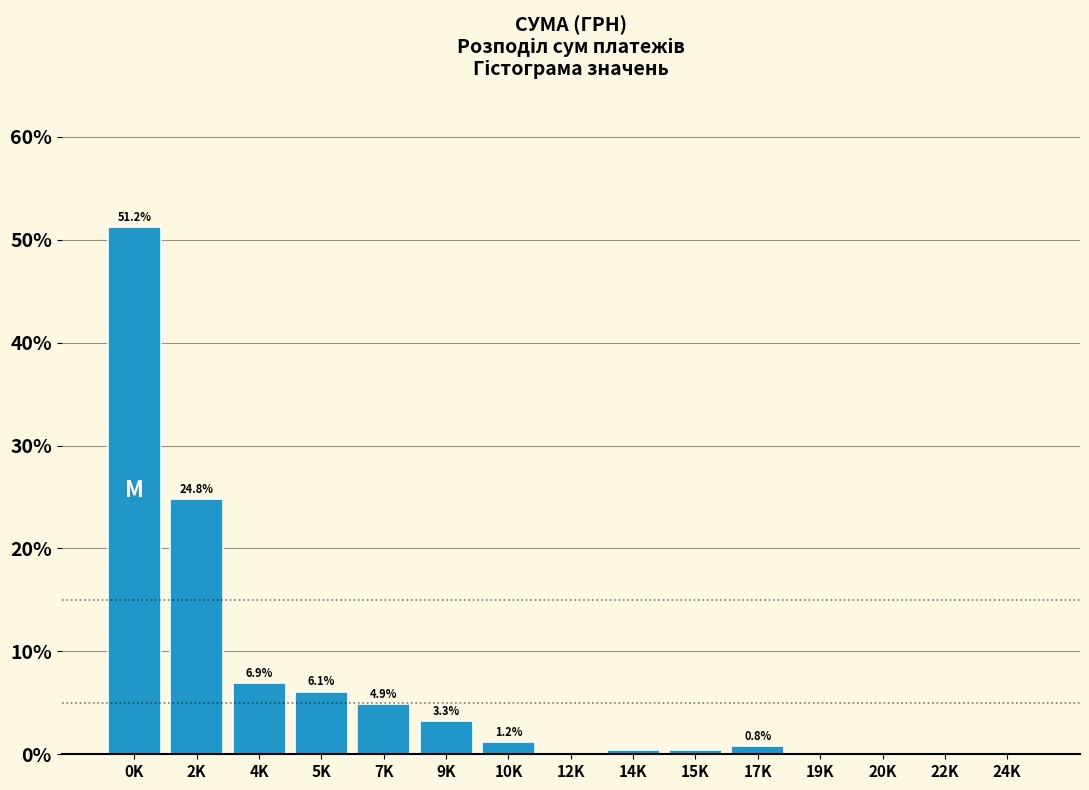

Between 17K and 0K, which is larger?

0K